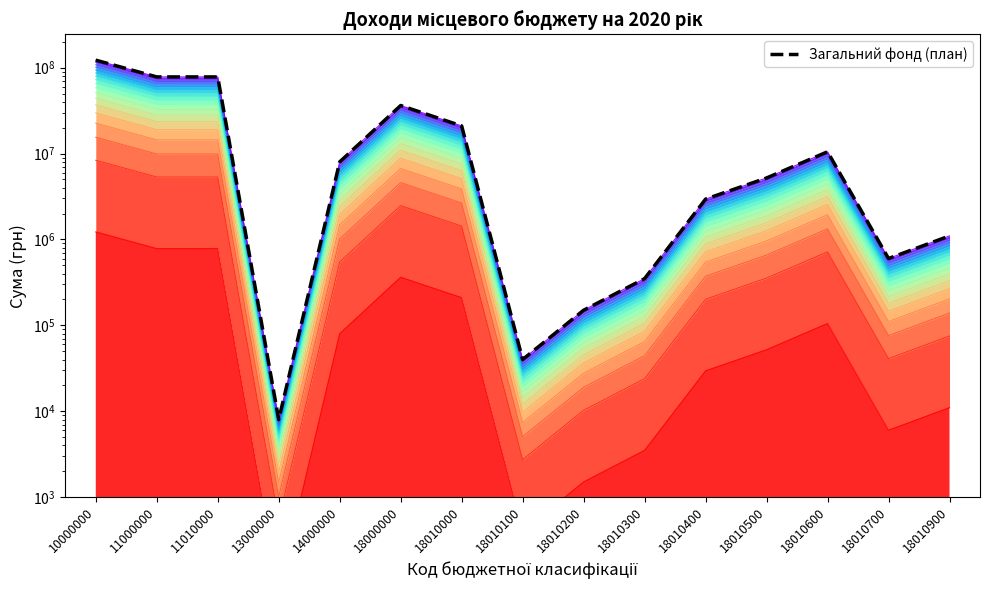

How many lines are shown in the chart?

1